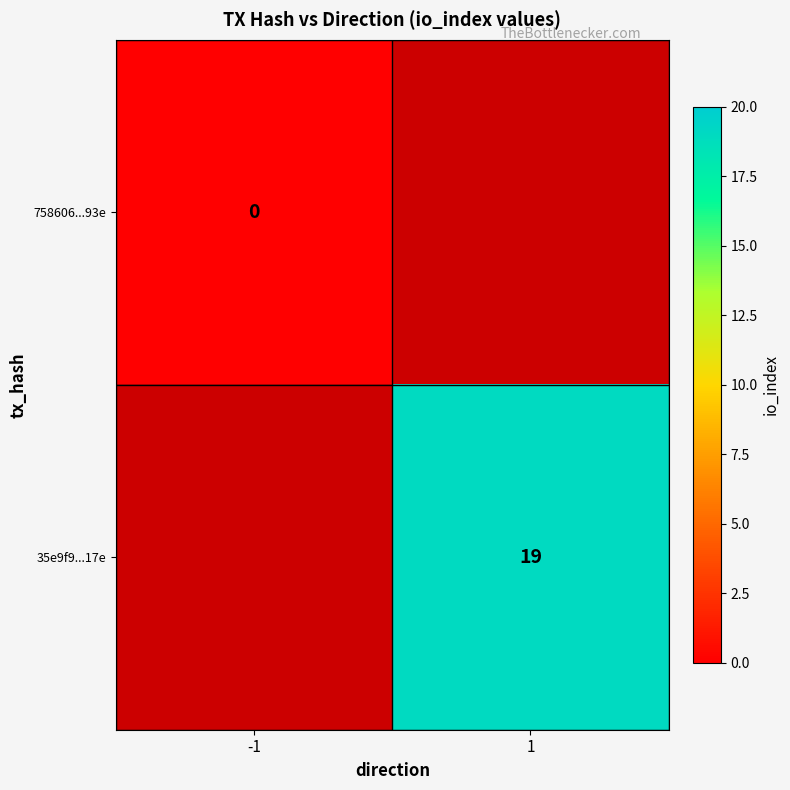

The 35e9f9...17e series shows 8 at 1. True or false?

False